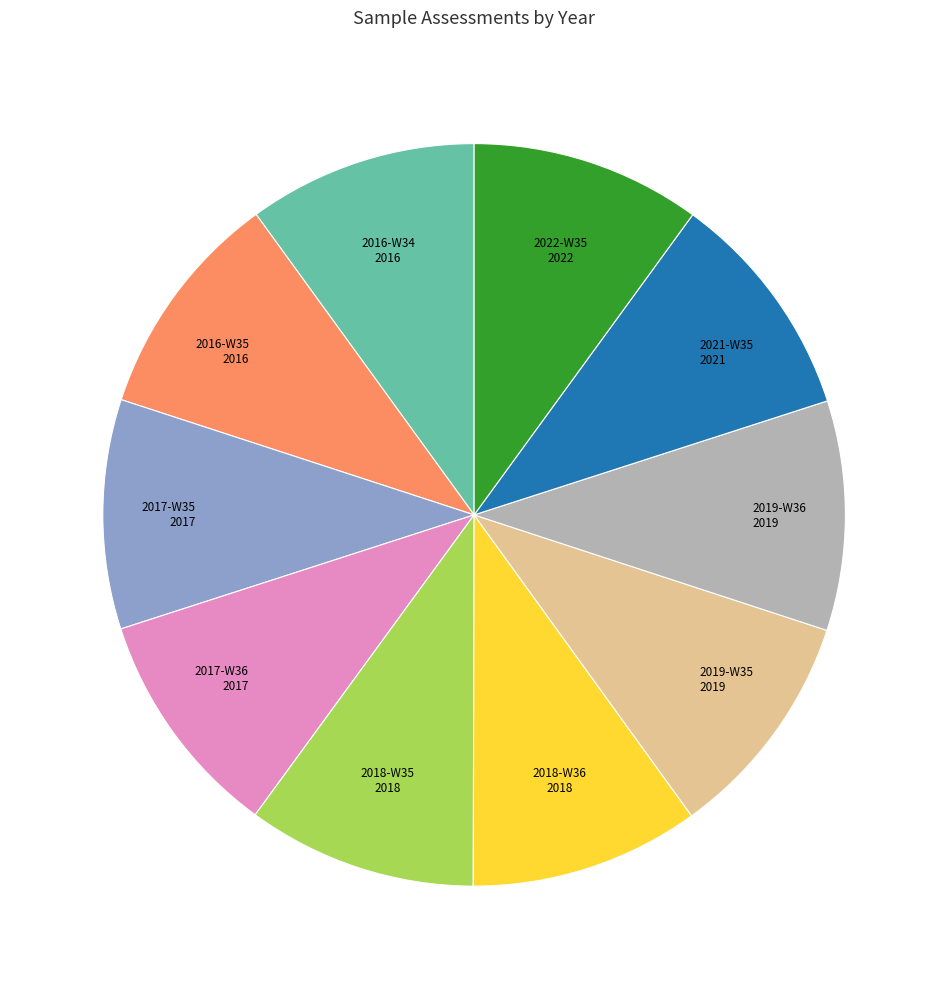

Does 2017-W35 represent more than half of the total?

No